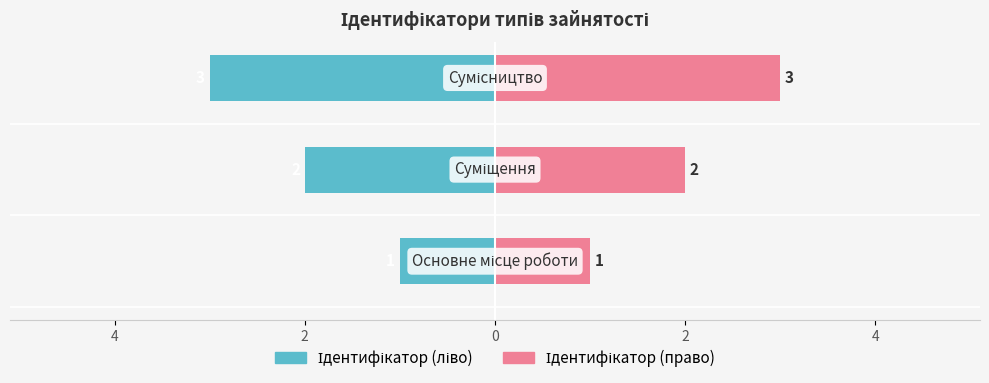

What is the difference between the highest and lowest values at 6?

2